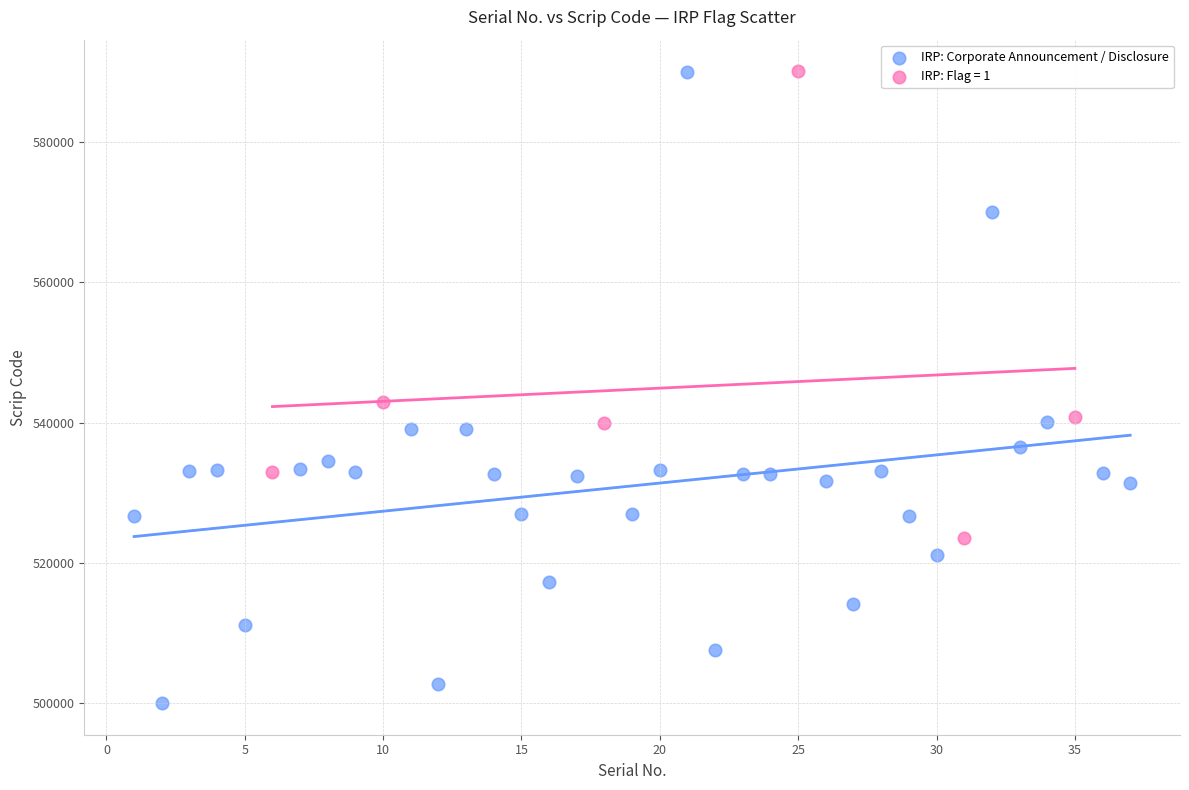

Which series has the largest Y range (max minus min)?

IRP: Corporate Announcement / Disclosure